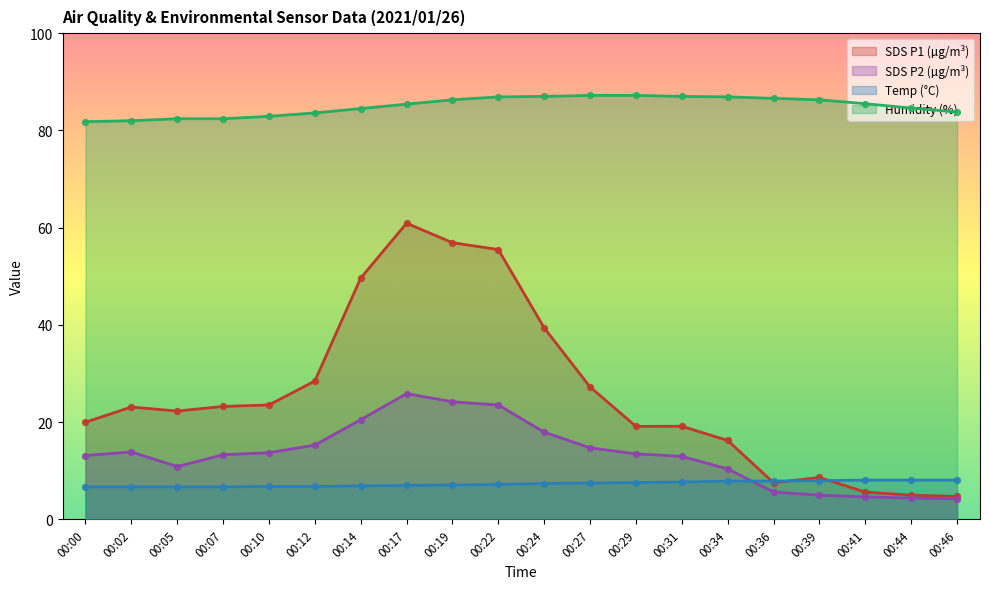

Is the value of SDS_P2 at 00:22 greater than the value of Humidity at 00:24?

No